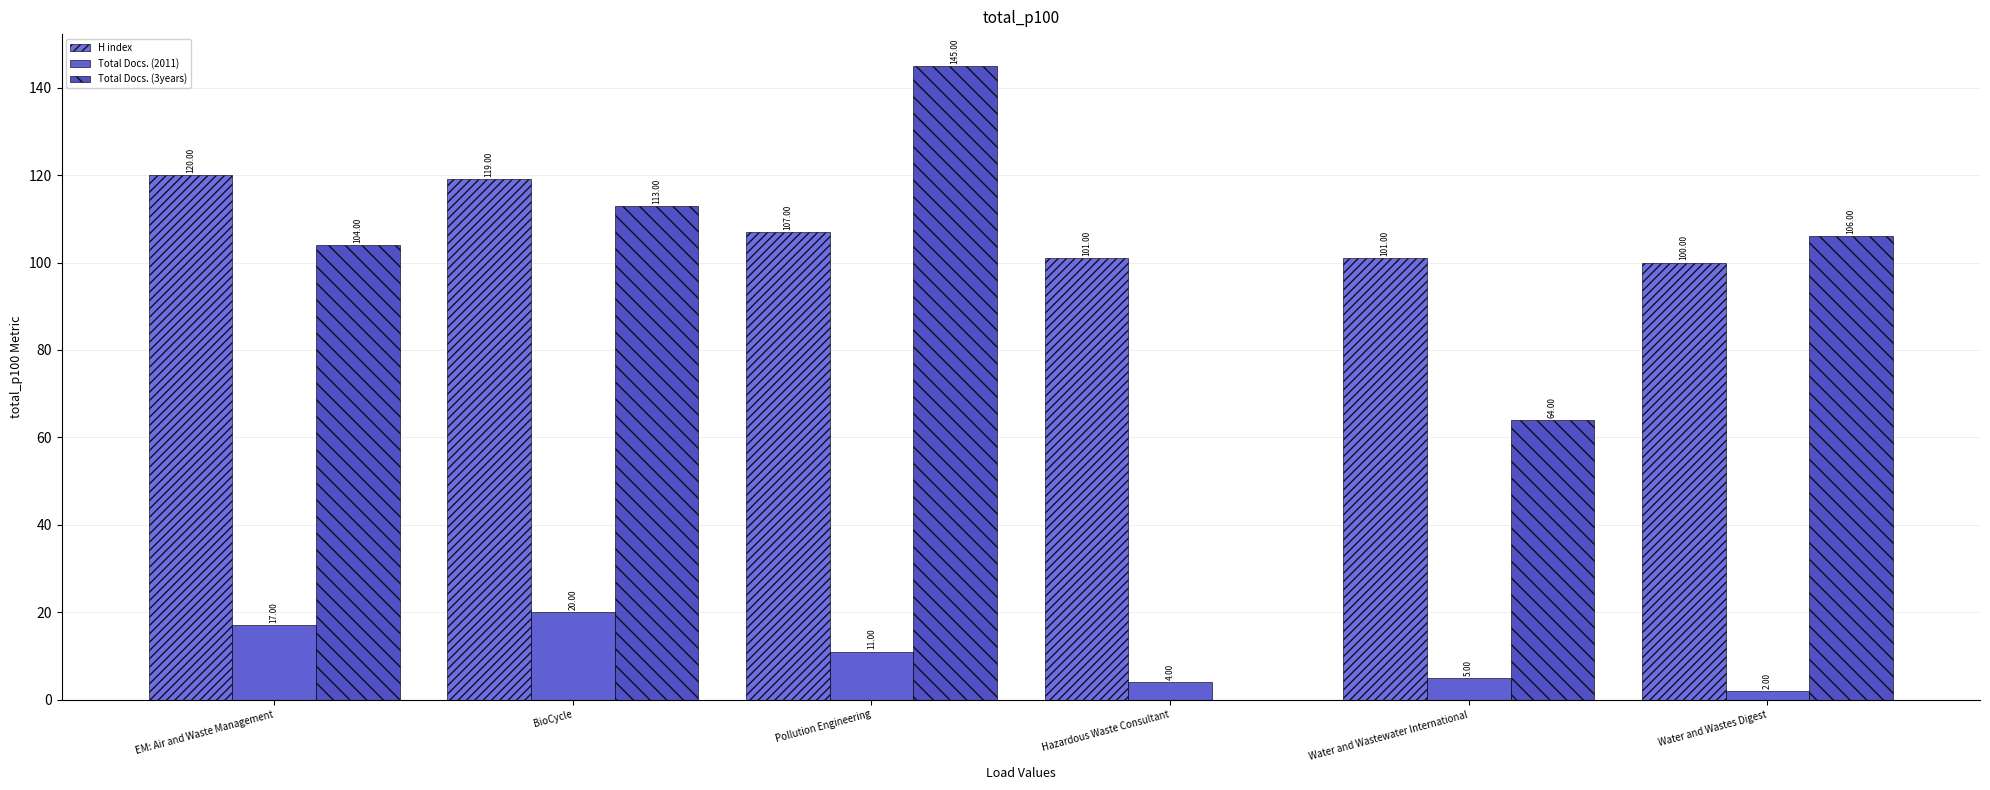

What are all the series names shown in the legend?

H index, Total Docs. (2011), Total Docs. (3years)